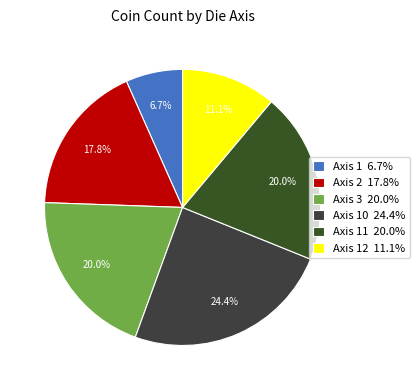

Count the number of slices in the pie.

6